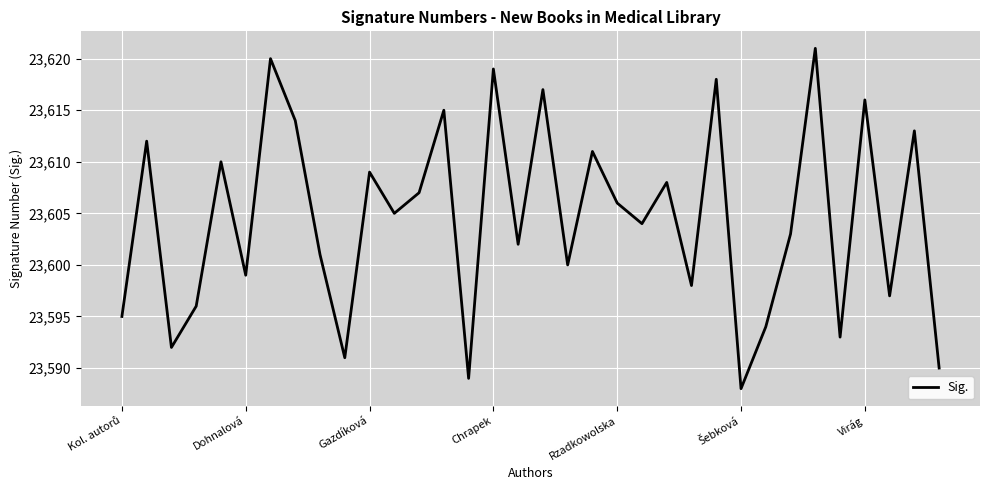

What is the sum of all values?

802553